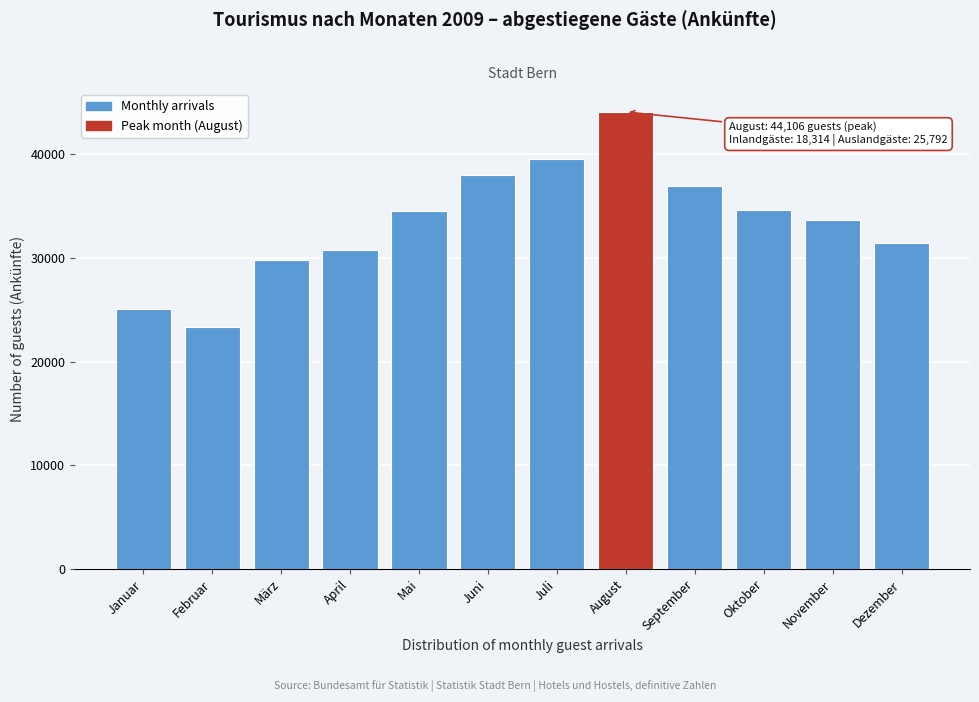

Read the value at Januar.

25105